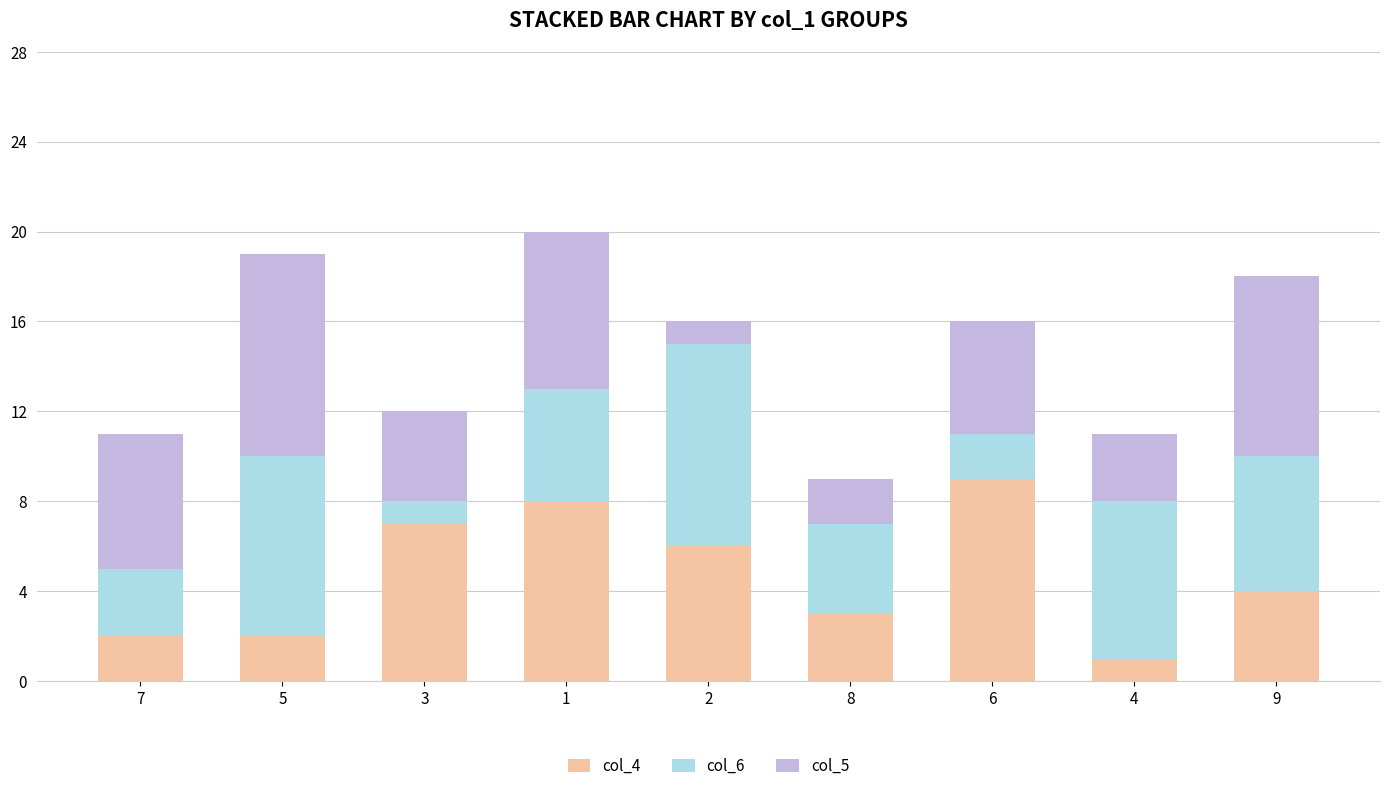

The col_4 series shows 2 at 7. True or false?

True